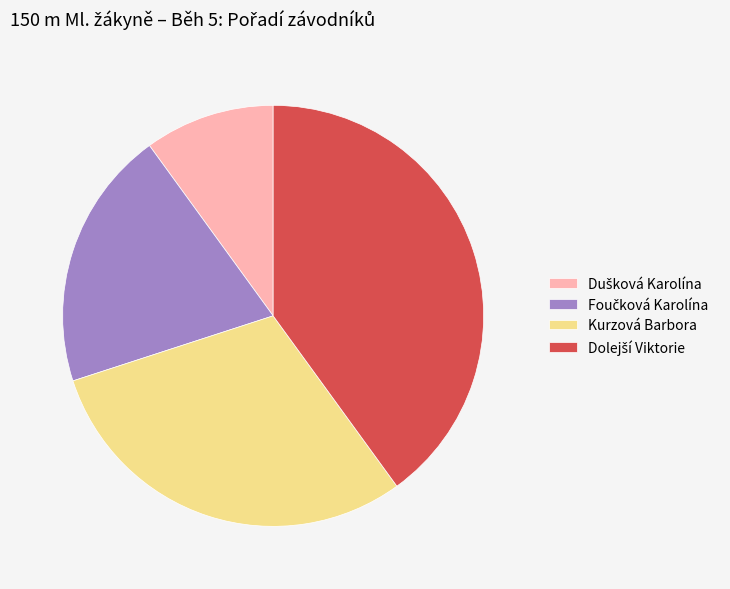

True or false: Kurzová Barbora accounts for 30% of the total.

True